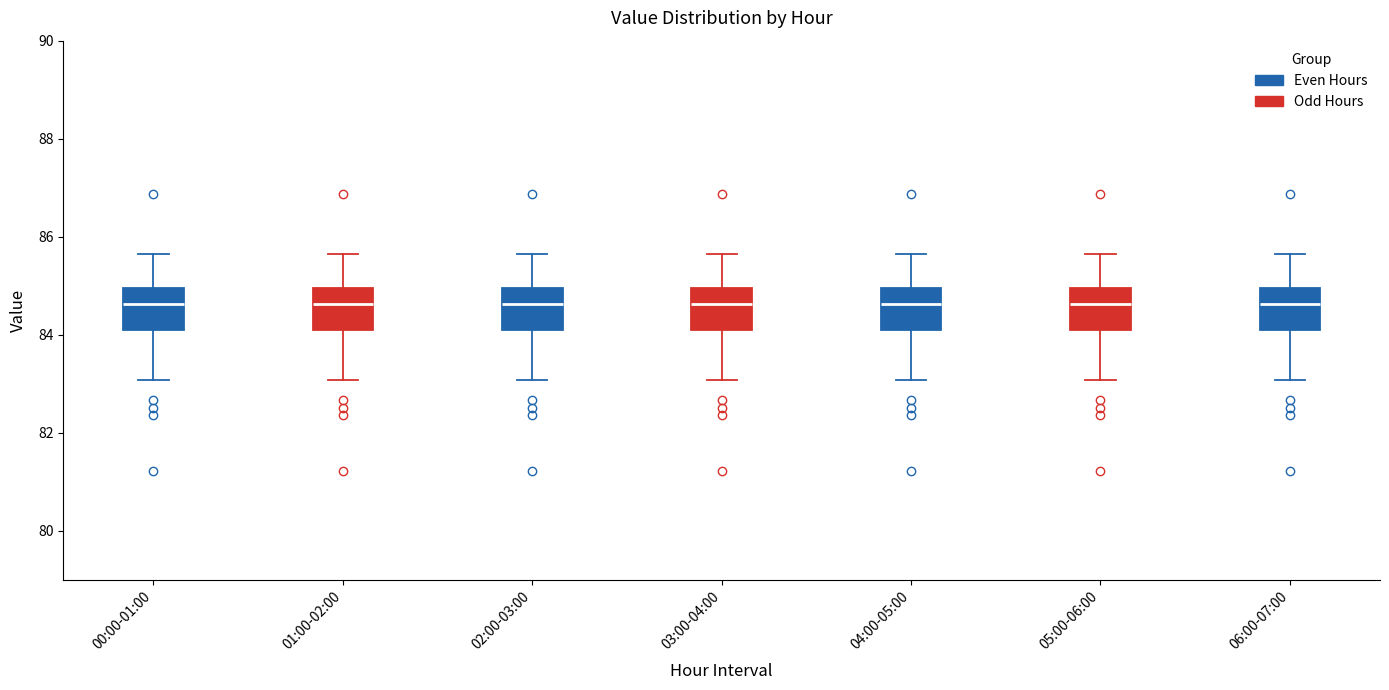

Where is the upper edge of the box for 05:00-06:00 on the y-axis? The values are not printed on the chart, so give them approximately, as read against the axis.

85.0